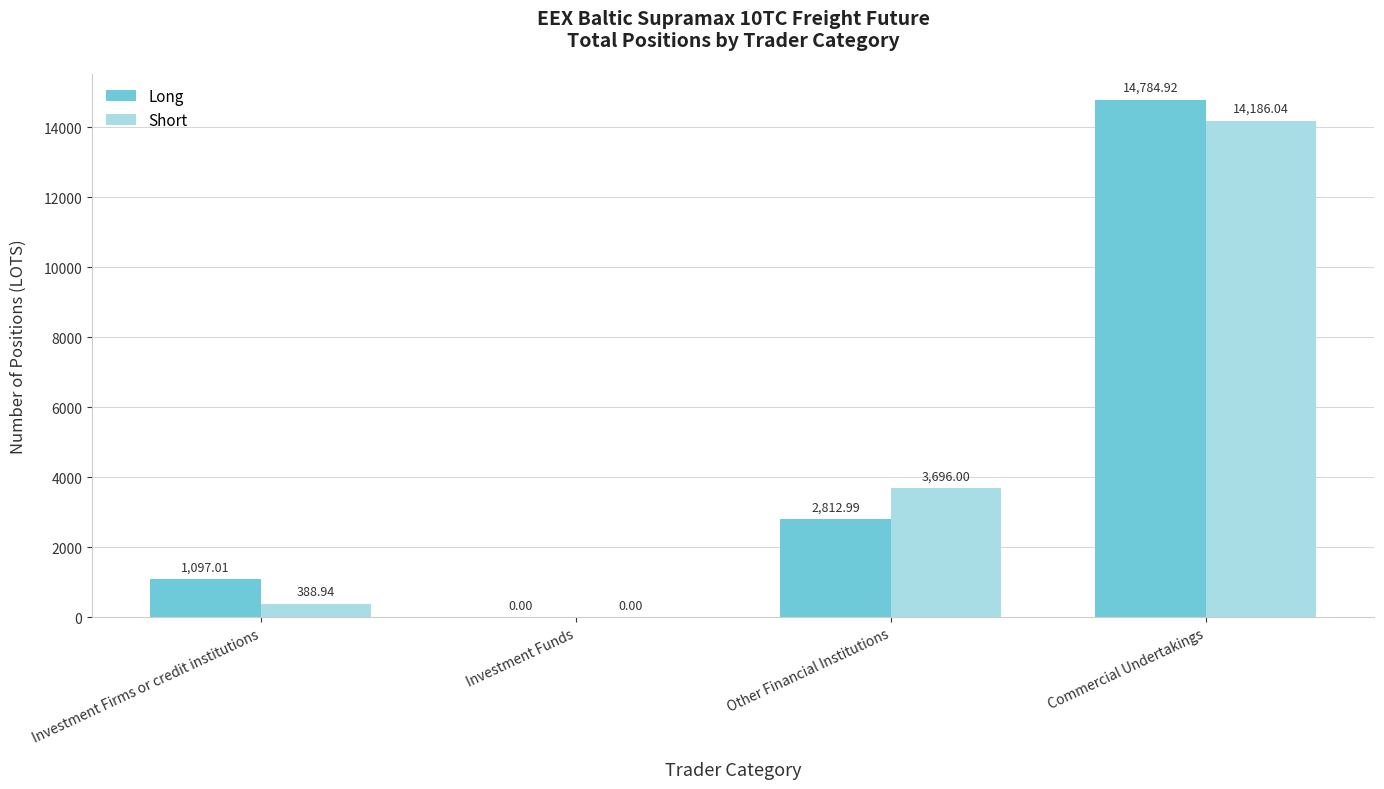

What is the sum of the Short values at Investment Firms or credit institutions and Commercial Undertakings?

14575.0